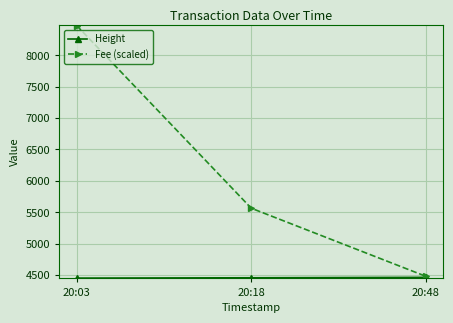

Which series has the largest total across all categories?

Fee (scaled)